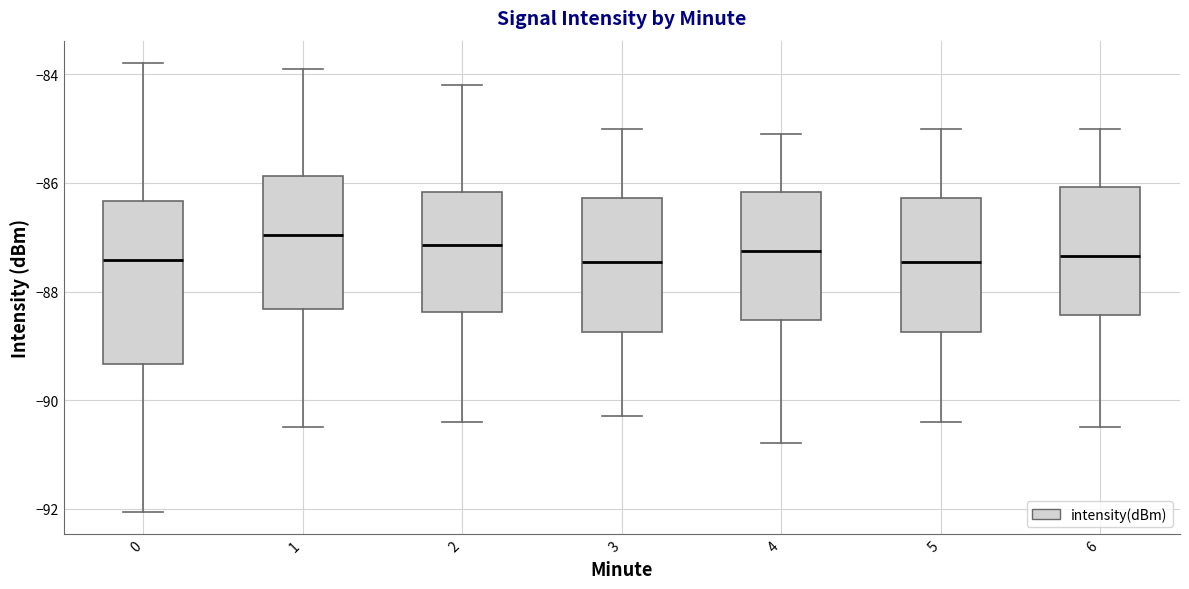

Which box is the tallest, from its lower edge to its upper edge?

0